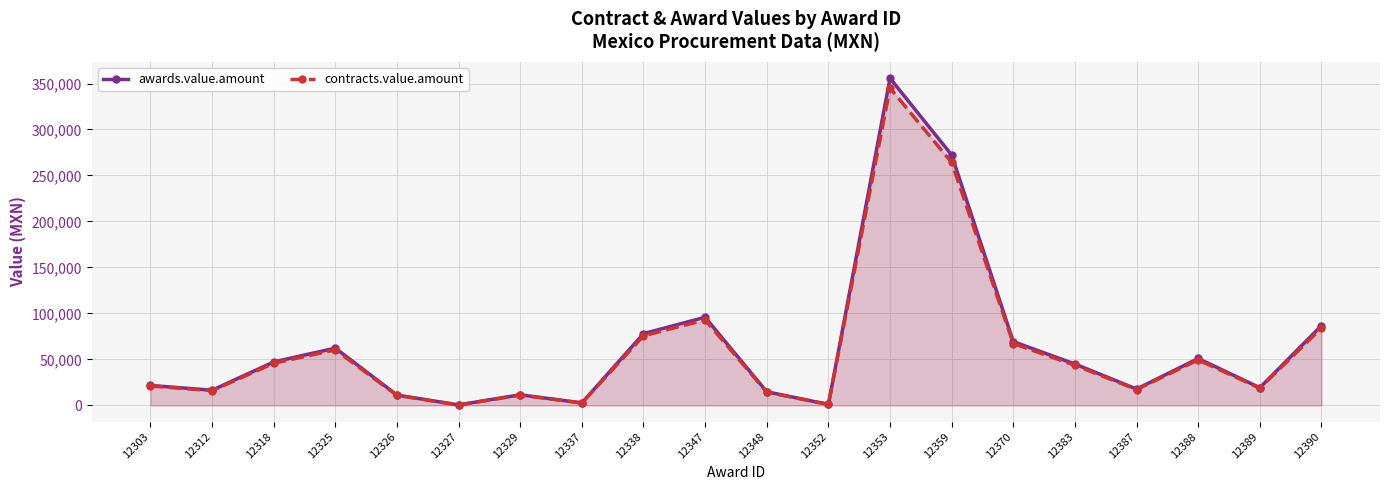

What are all the series names shown in the legend?

awards.value.amount, contracts.value.amount